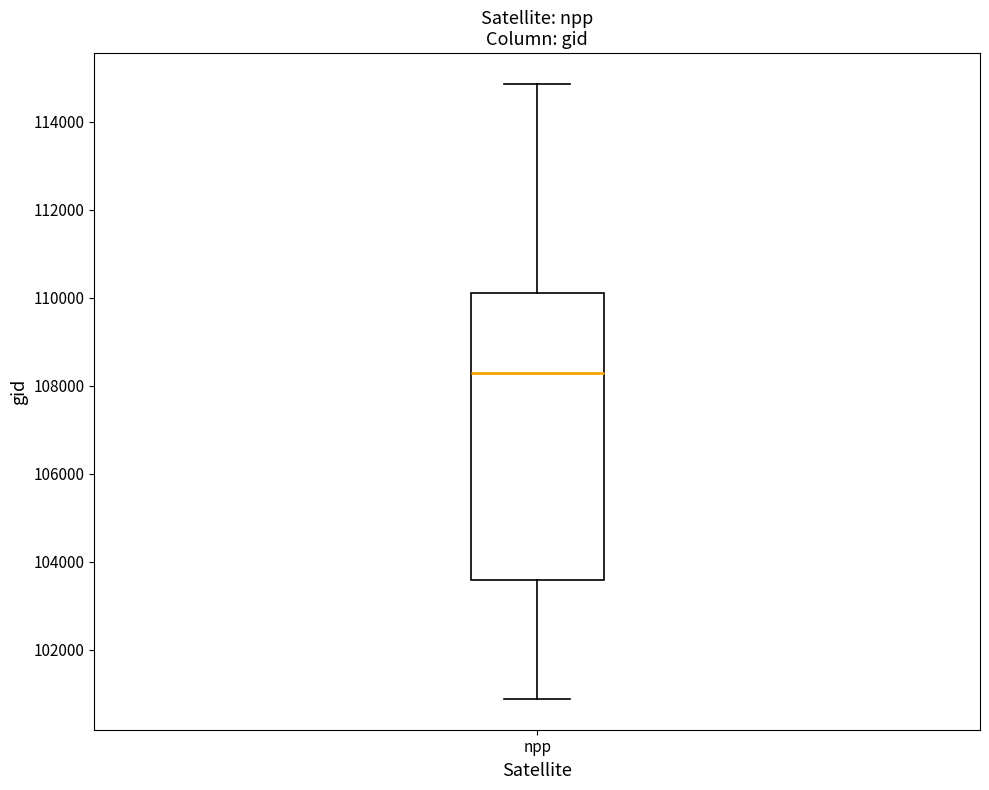

Read this box plot against the y-axis: the position of the median line, the range covered by the box, and the ends of both whiskers. The values are not printed on the chart, so give them approximately, as read against the axis.

median 108200, box 103600 to 110200, whiskers 100800 to 114800